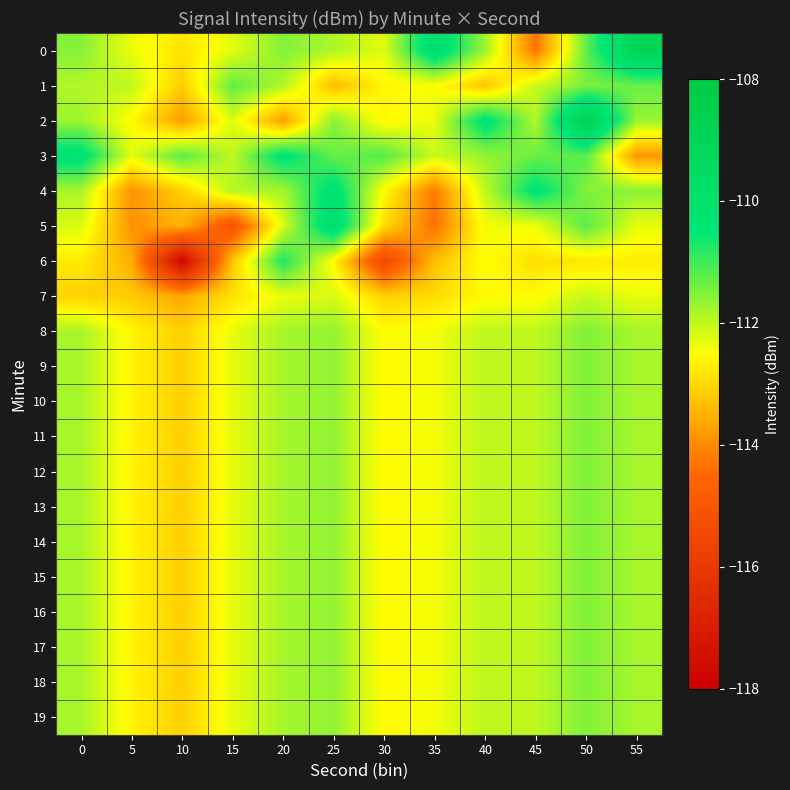

At 50, list the series in order from largest to smallest.

2, 3, 5, 0, 1, 8, 9, 10, 11, 12, 13, 14, 15, 16, 17, 18, 19, 4, 7, 6